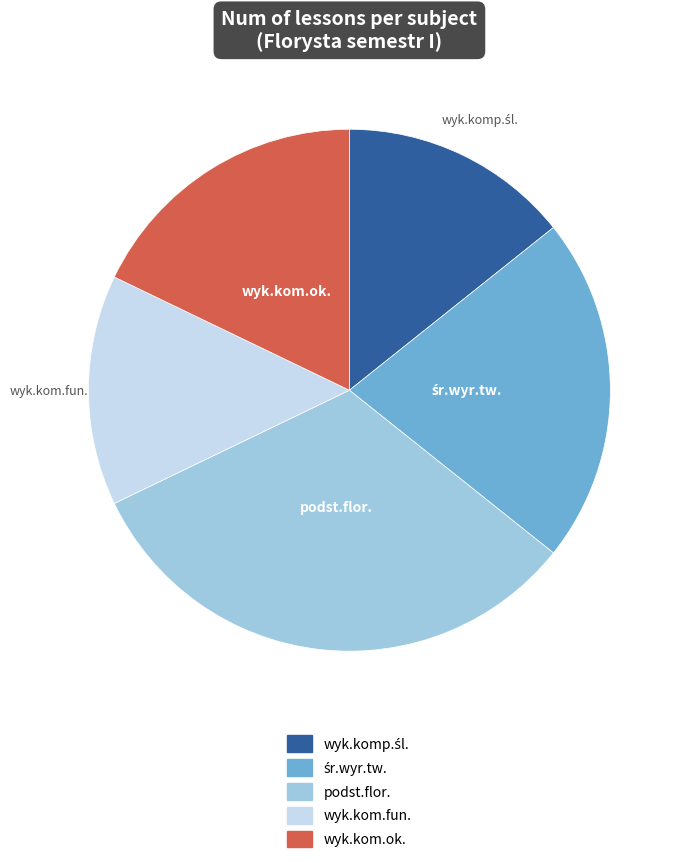

Does any single category account for the majority?

No